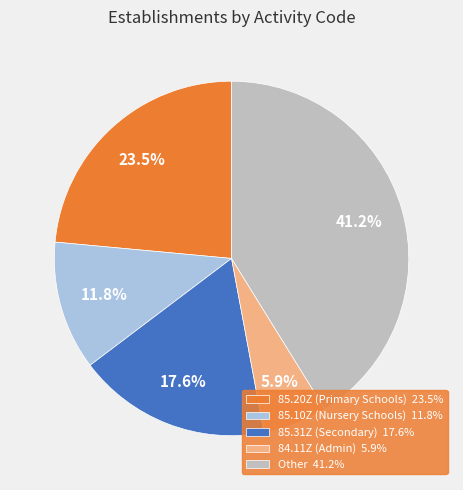

What is the smallest slice in the pie chart?

84.11Z (Admin) 5.9%